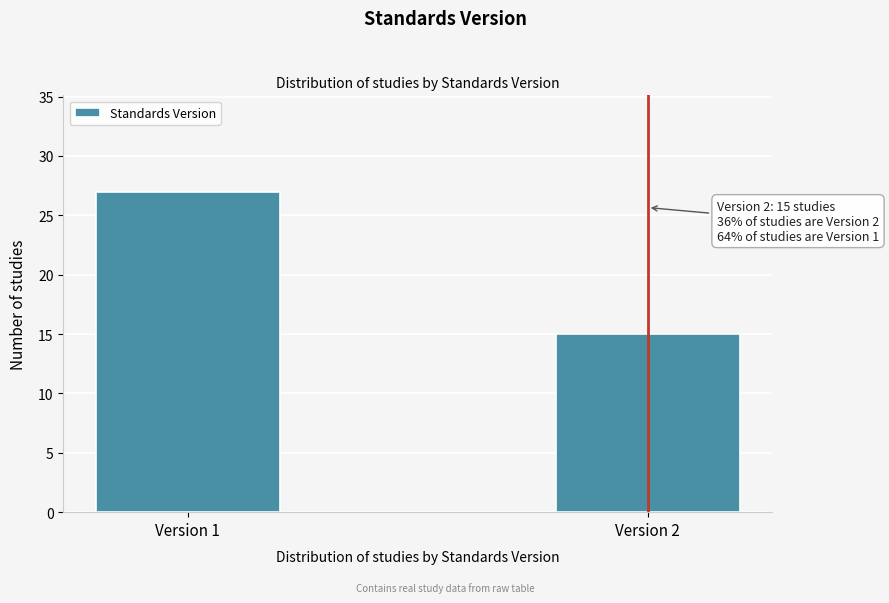

Reading right to left, extract all data points from this chart.

15	27